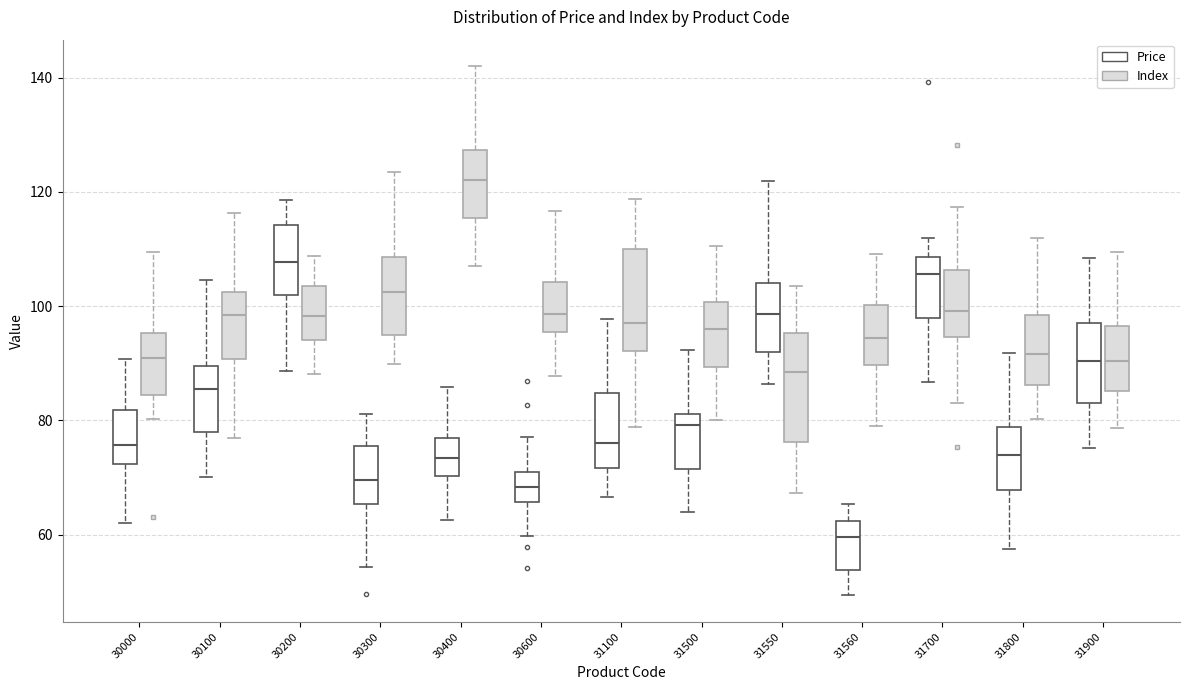

Reading left to right, read every box against the y-axis: the position of its median line, the range the box covers, and the ends of its whiskers. The values are not printed on the chart, so give them approximately, as read against the axis.

30000 (Price): median 76, box 72 to 82, whiskers 62 to 90
30000 (Index): median 90, box 84 to 96, whiskers 80 to 110
30100 (Price): median 86, box 78 to 90, whiskers 70 to 104
30100 (Index): median 98, box 90 to 102, whiskers 76 to 116
30200 (Price): median 108, box 102 to 114, whiskers 88 to 118
30200 (Index): median 98, box 94 to 104, whiskers 88 to 108
30300 (Price): median 70, box 66 to 76, whiskers 54 to 82
30300 (Index): median 102, box 94 to 108, whiskers 90 to 124
30400 (Price): median 74, box 70 to 76, whiskers 62 to 86
30400 (Index): median 122, box 116 to 128, whiskers 108 to 142
30600 (Price): median 68, box 66 to 70, whiskers 60 to 78
30600 (Index): median 98, box 96 to 104, whiskers 88 to 116
31100 (Price): median 76, box 72 to 84, whiskers 66 to 98
31100 (Index): median 98, box 92 to 110, whiskers 78 to 118
31500 (Price): median 80, box 72 to 82, whiskers 64 to 92
31500 (Index): median 96, box 90 to 100, whiskers 80 to 110
31550 (Price): median 98, box 92 to 104, whiskers 86 to 122
31550 (Index): median 88, box 76 to 96, whiskers 68 to 104
31560 (Price): median 60, box 54 to 62, whiskers 50 to 66
31560 (Index): median 94, box 90 to 100, whiskers 78 to 110
31700 (Price): median 106, box 98 to 108, whiskers 86 to 112
31700 (Index): median 100, box 94 to 106, whiskers 84 to 118
31800 (Price): median 74, box 68 to 78, whiskers 58 to 92
31800 (Index): median 92, box 86 to 98, whiskers 80 to 112
31900 (Price): median 90, box 84 to 98, whiskers 76 to 108
31900 (Index): median 90, box 86 to 96, whiskers 78 to 110